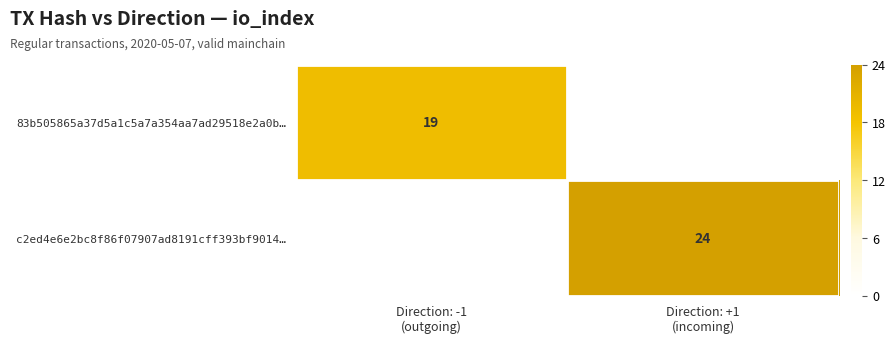

How many distinct data groups are displayed?

2